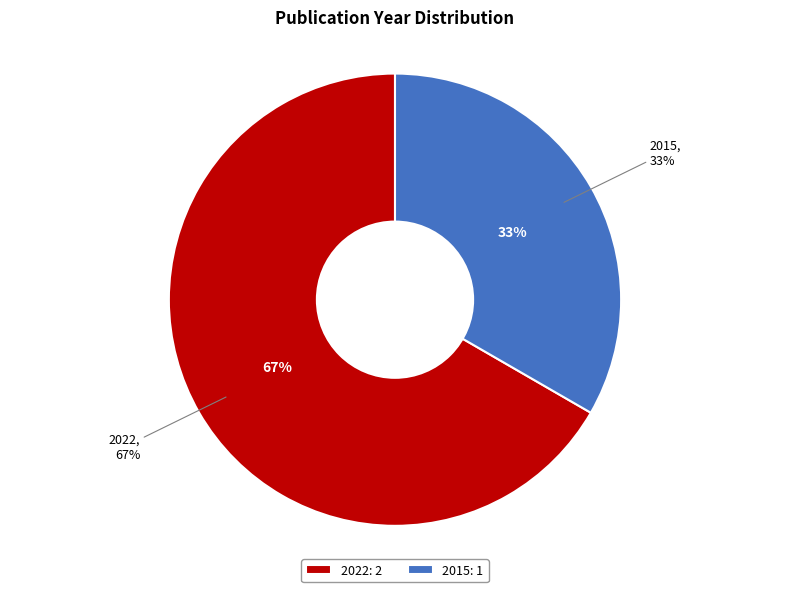

Between Characterizing CO2 Reduction Catalysts (2022) and Photo-assisted water splitting (2015), which is larger?

Characterizing CO2 Reduction Catalysts (2022)